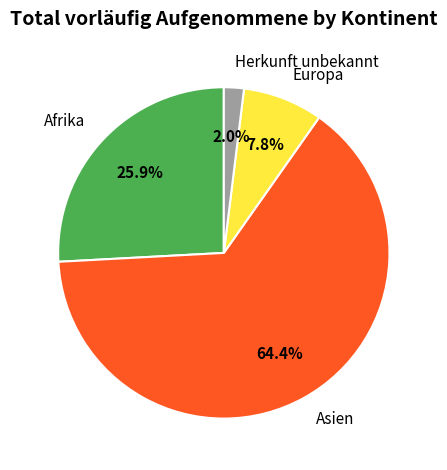

Which category has the smallest portion of the pie?

Herkunft unbekannt